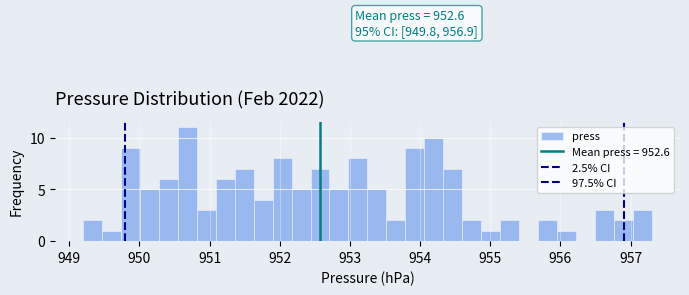

Read against the x-axis, roughly where is the centre of the tallest bar?

950.7